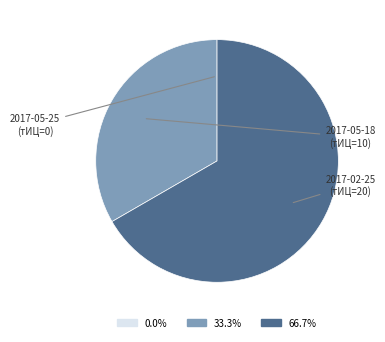

Is 2017-05-18 (тИЦ=10) the majority of the pie?

No